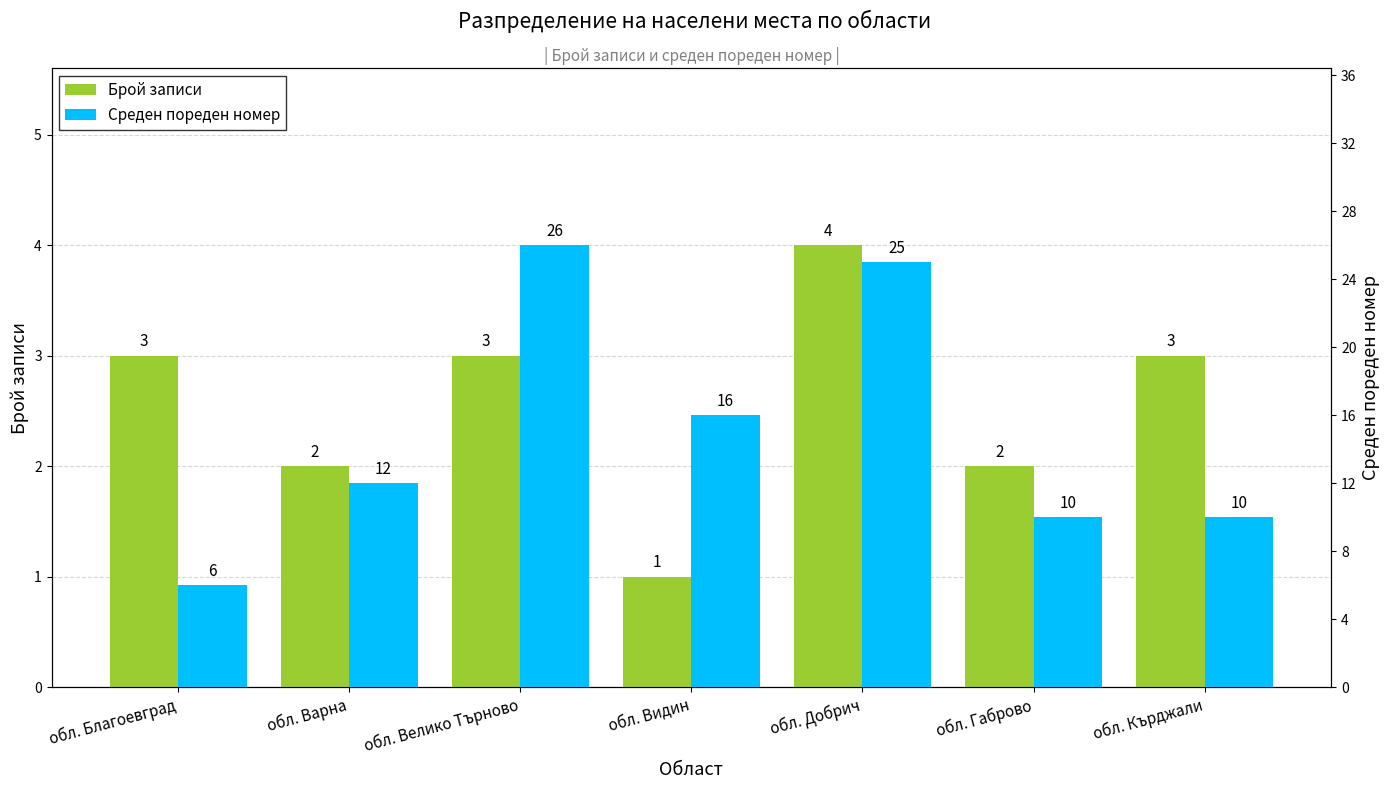

What is the value of the Среден пореден номер bar at the 3rd from the left?

26